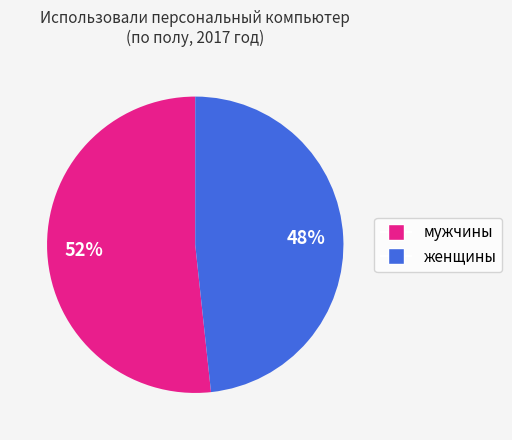

Which category has the biggest portion of the pie?

мужчины